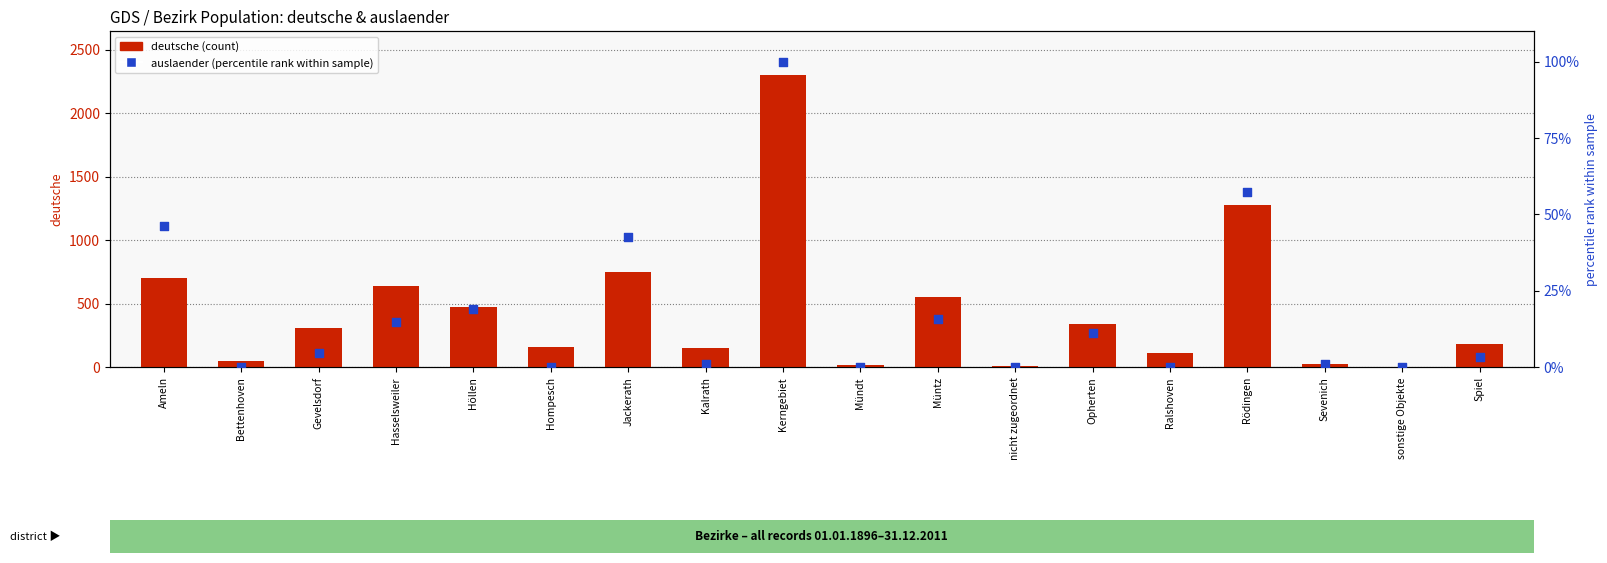

Is the value of auslaender (percentile) at Spiel greater than the value of deutsche at Bettenhoven?

No